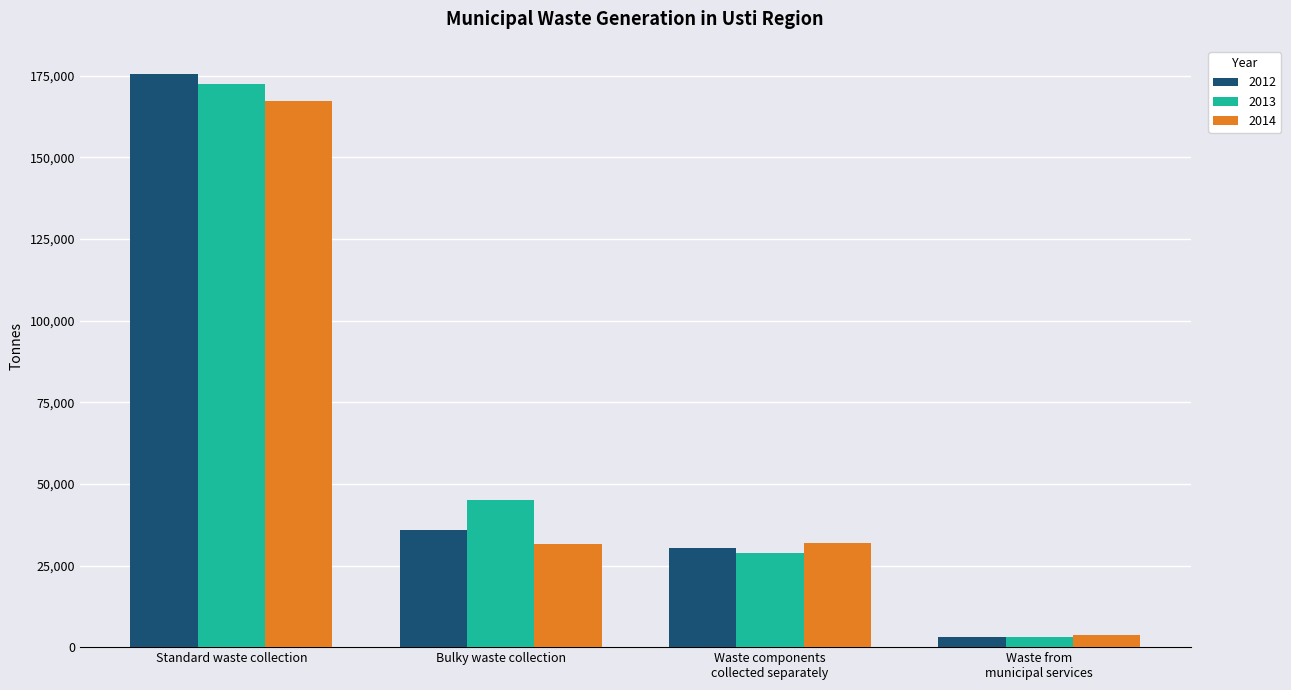

Where is 2013 nearest to the value 87721?

Bulky waste collection